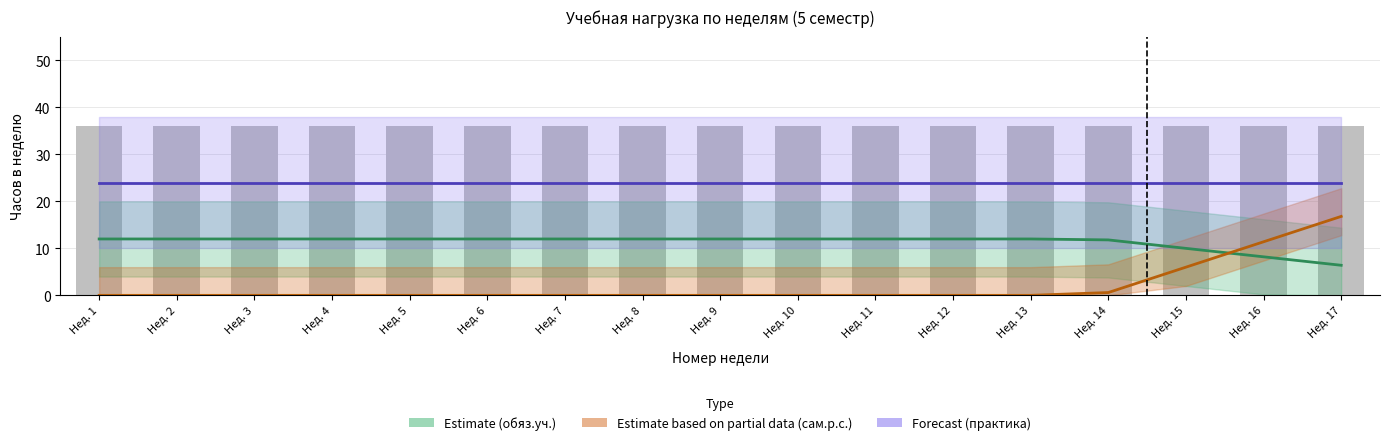

Between Нед. 4 and Нед. 16, which series saw the biggest shift?

Estimate based on partial data (сам.р.с.)